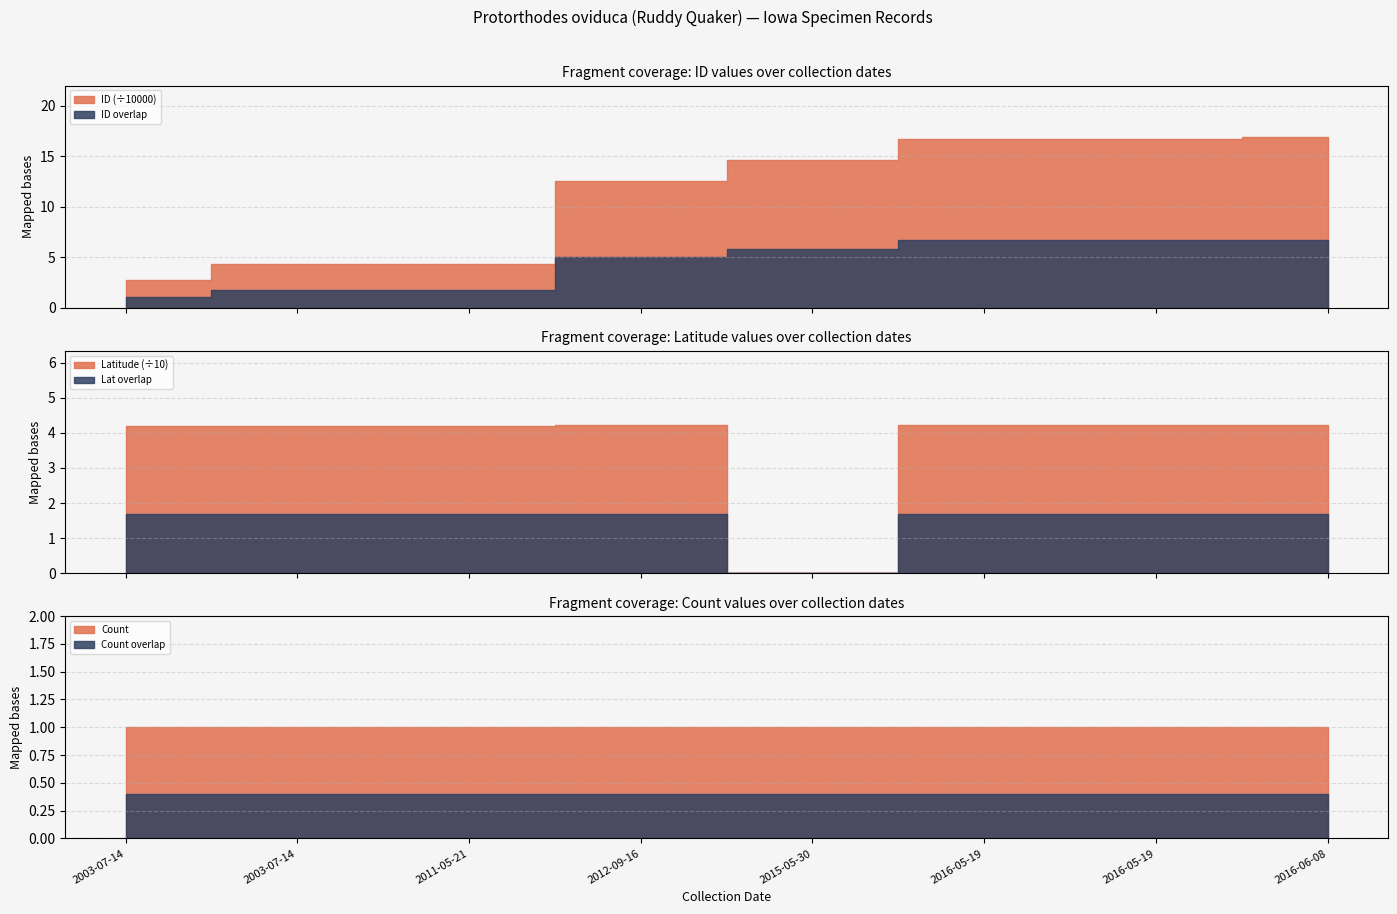

Rank the categories by ID value from highest to lowest.

2016-06-08, 2016-05-19, 2016-05-19, 2015-05-30, 2012-09-16, 2011-05-21, 2003-07-14, 2003-07-14